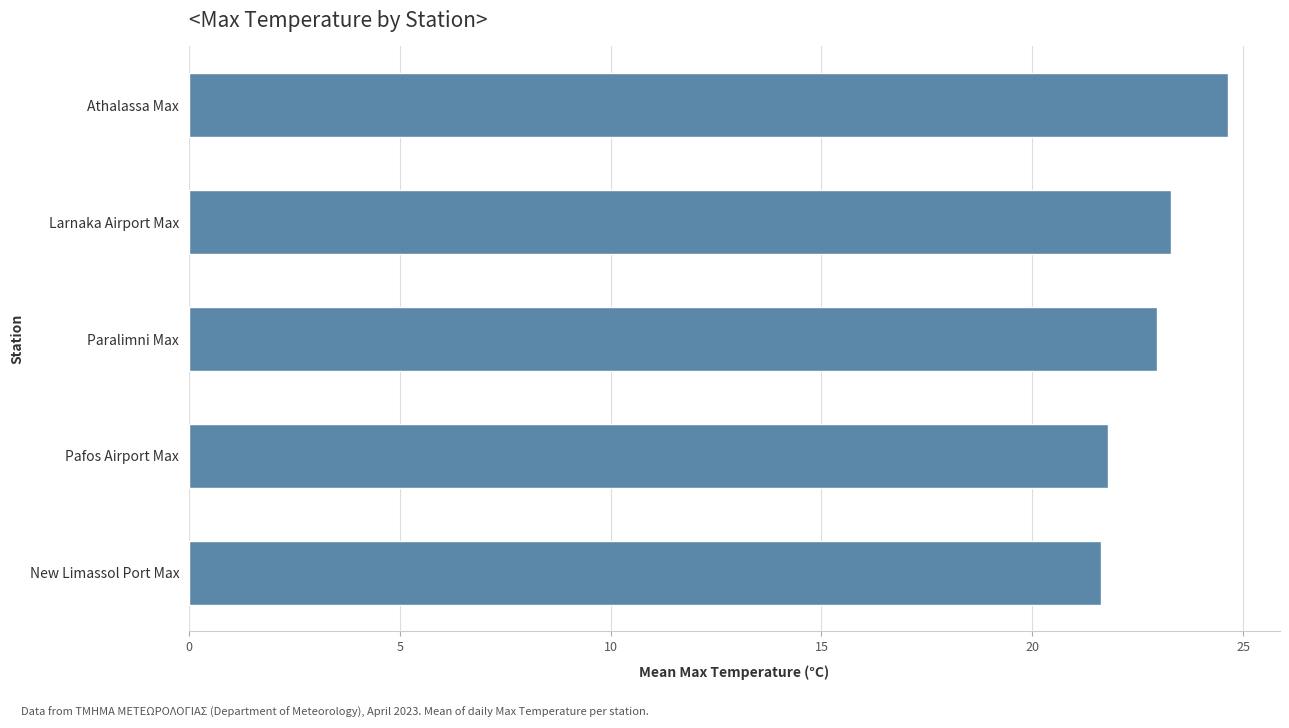

What is the average value?

22.9